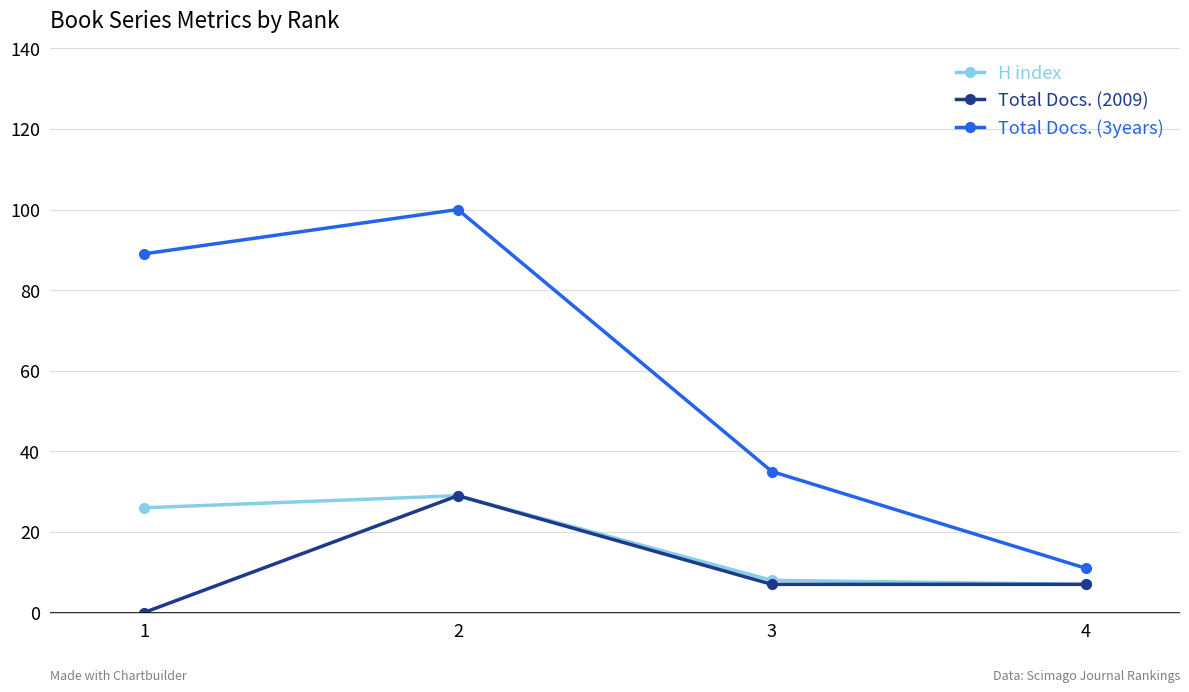

The Total Docs. (2009) series shows -14 at 1. True or false?

False